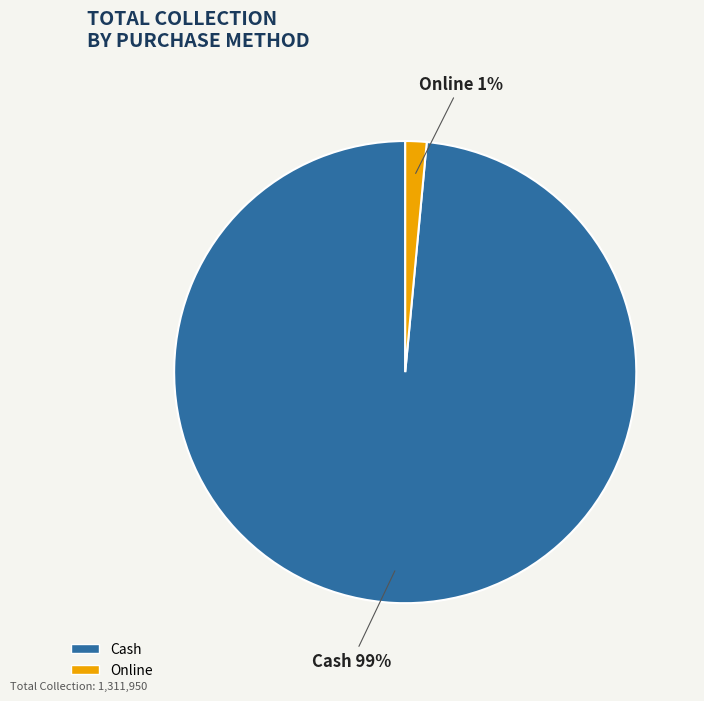

Which slice is the smallest?

Online